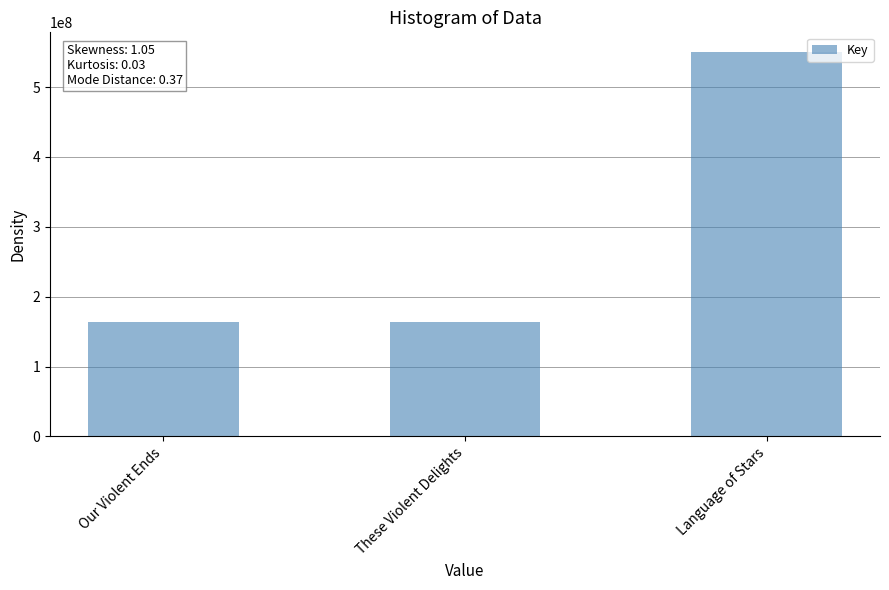

What is the sum of all values?

878471327